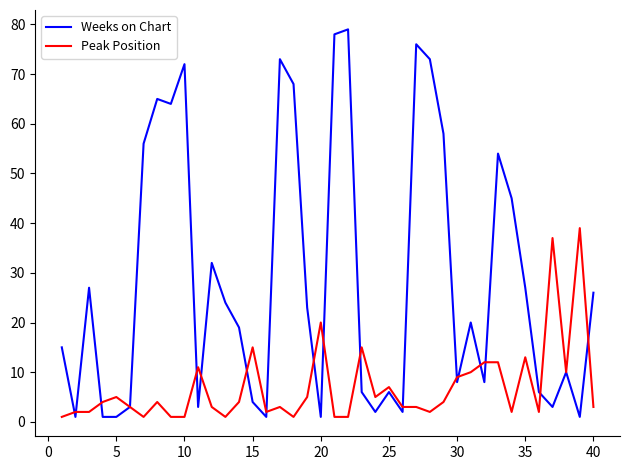

Which series has the largest total across all categories?

Weeks on Chart